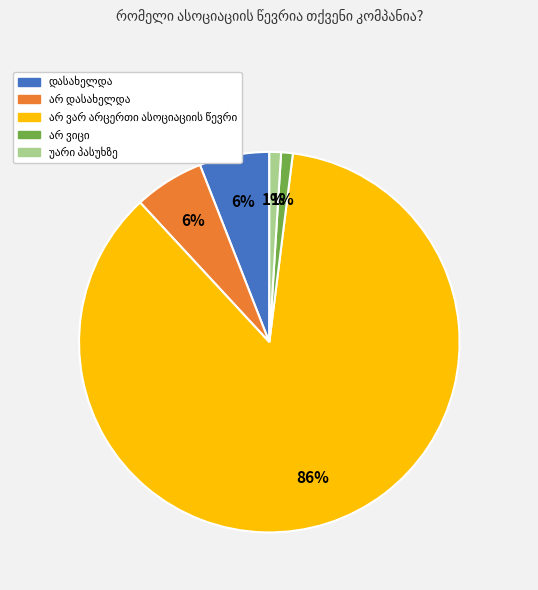

To the nearest percent, what is the difference between the largest and smallest slice percentages?

85%